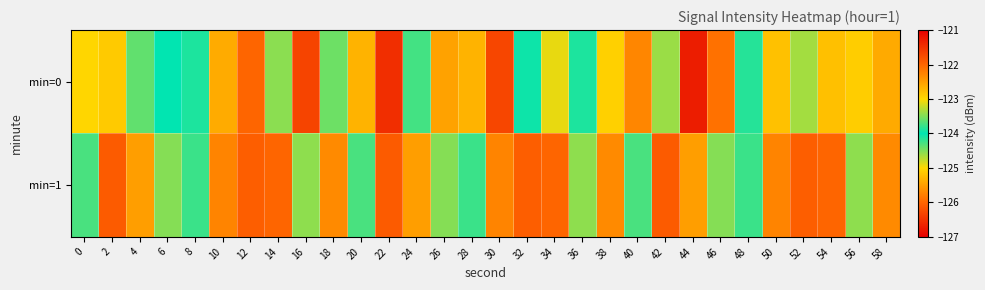

Rank the series by their average value, from highest to lowest.

min=1, min=0